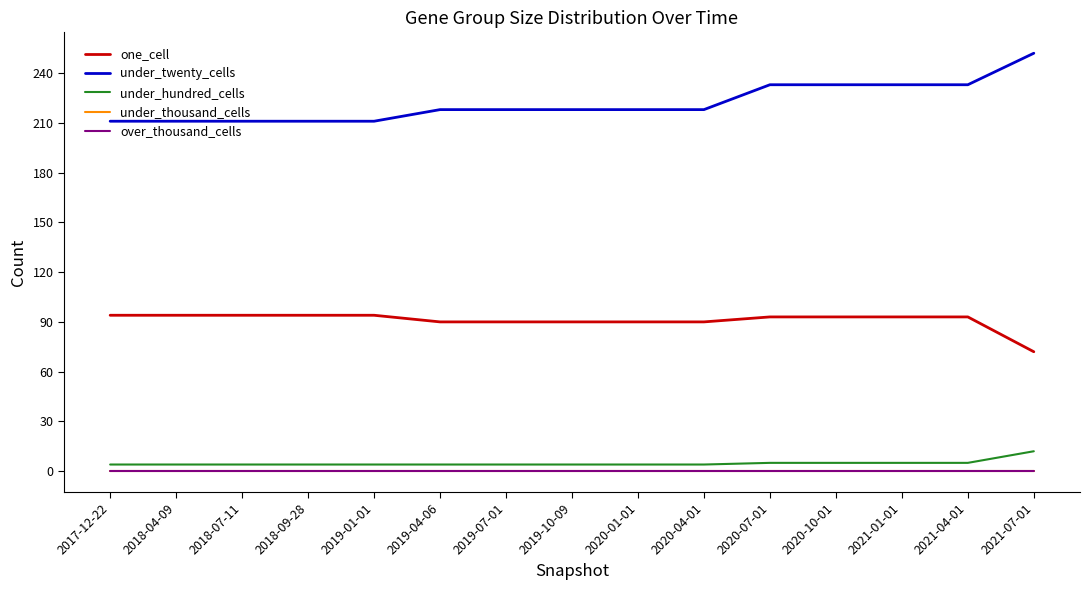

Does the chart display data point markers on the line(s)?

No